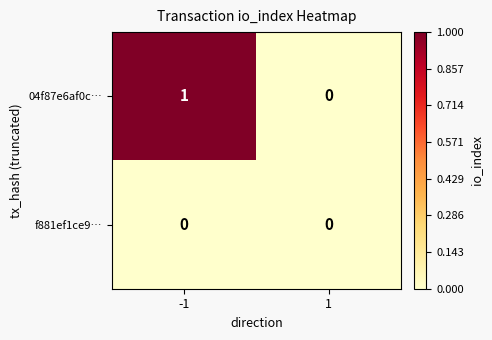

Is it true that 04f87e6af0c… equals 1 at -1?

True